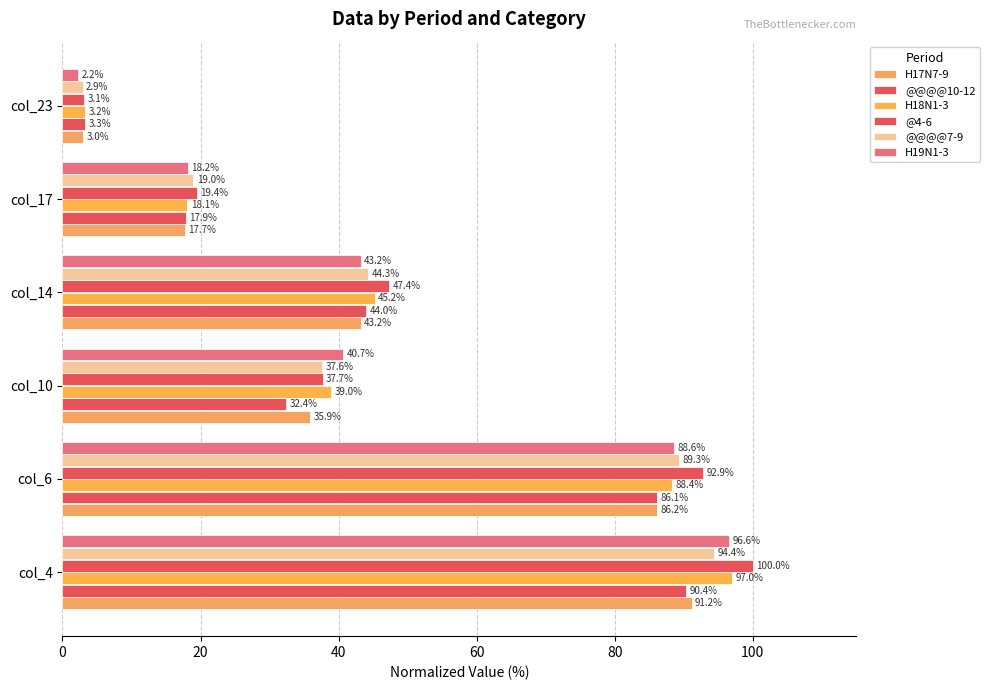

Count the number of categories in the chart.

6